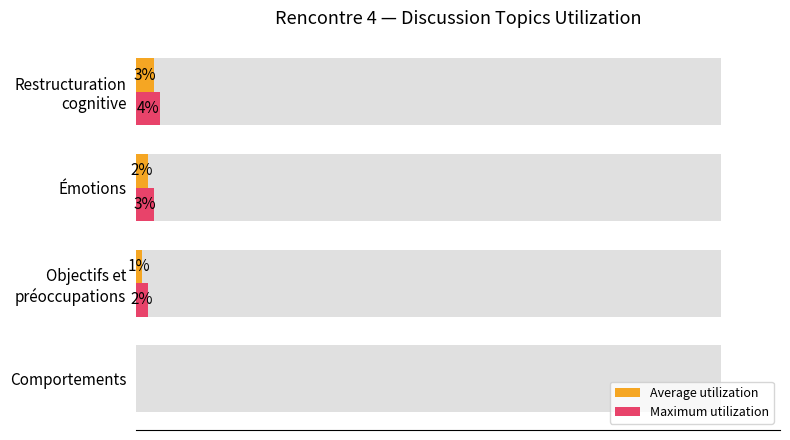

Rank the series by their average value, from highest to lowest.

Maximum utilization, Average utilization